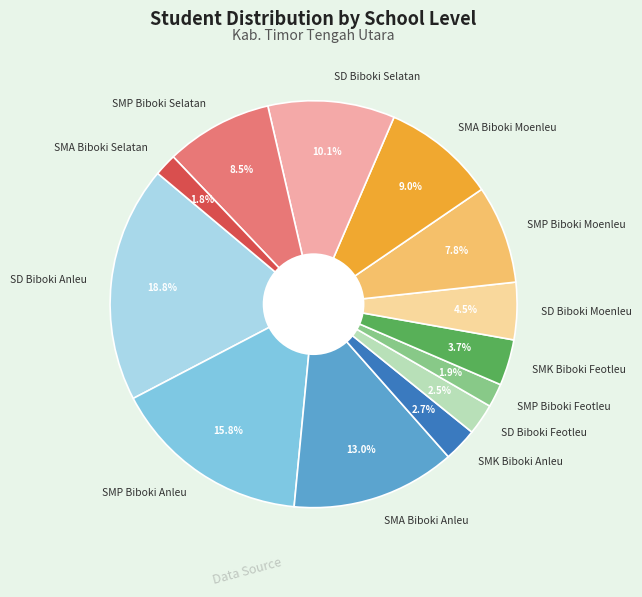

What is the total percentage of SMP Biboki Moenleu and SMA Biboki Selatan?

9.6%